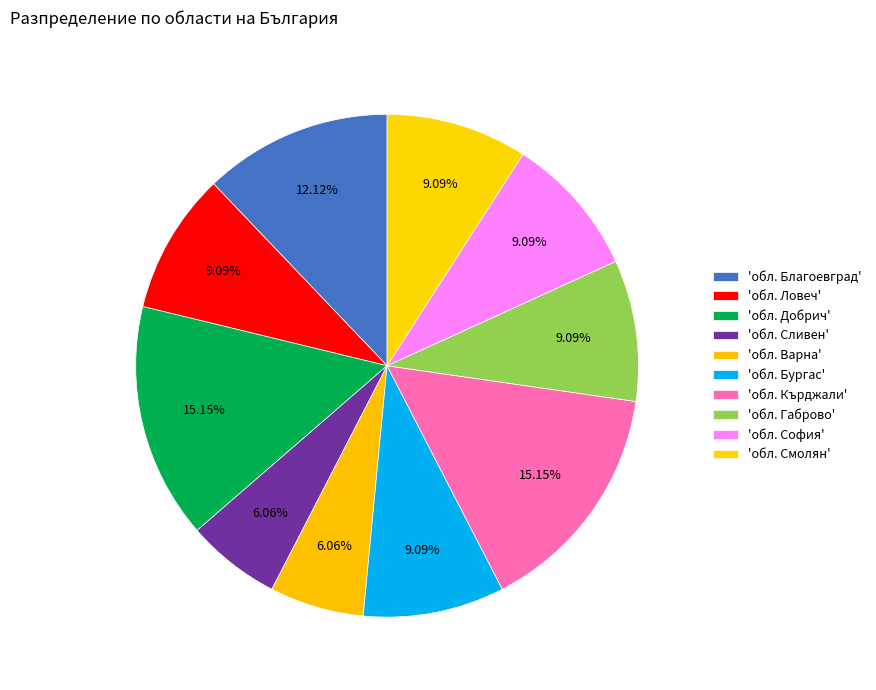

How many segments does this pie chart have?

10